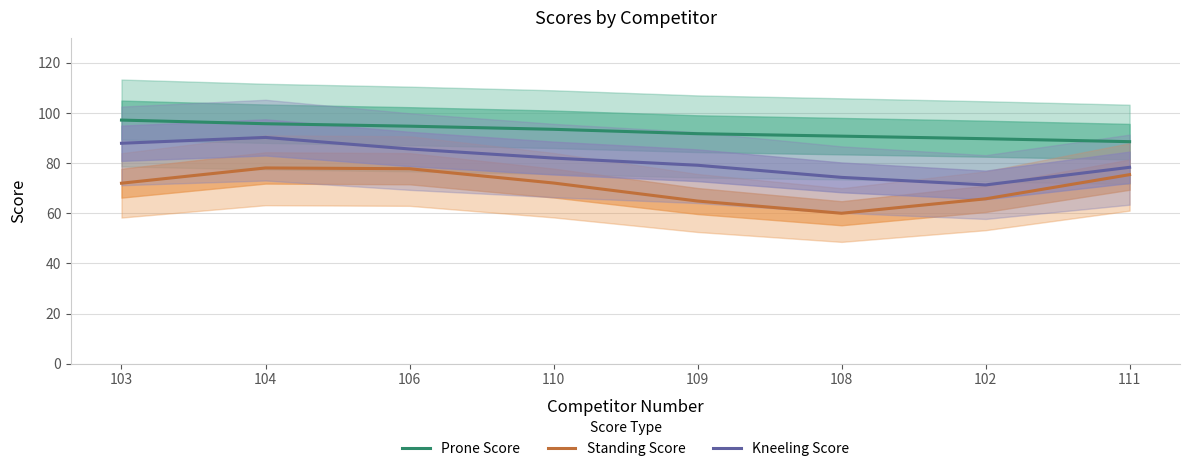

True or false: Standing Score has a value of 23.9 at 104.

False